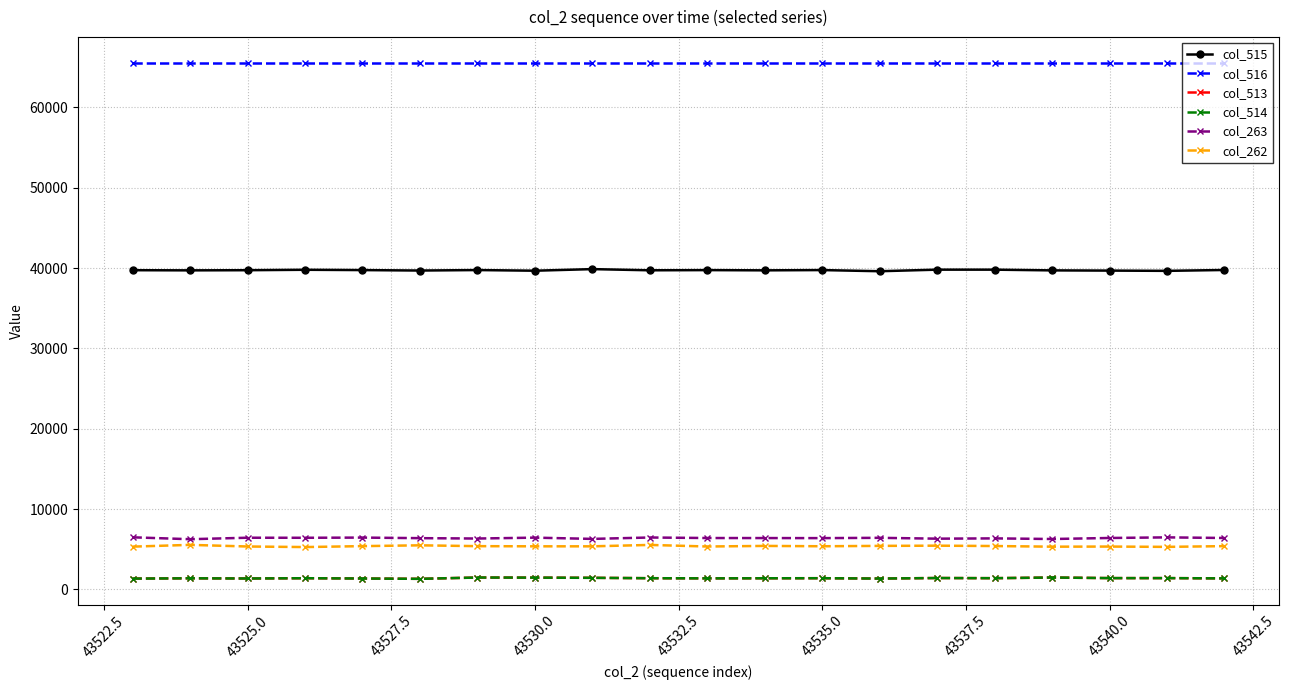

Which series has the largest total across all categories?

col_516